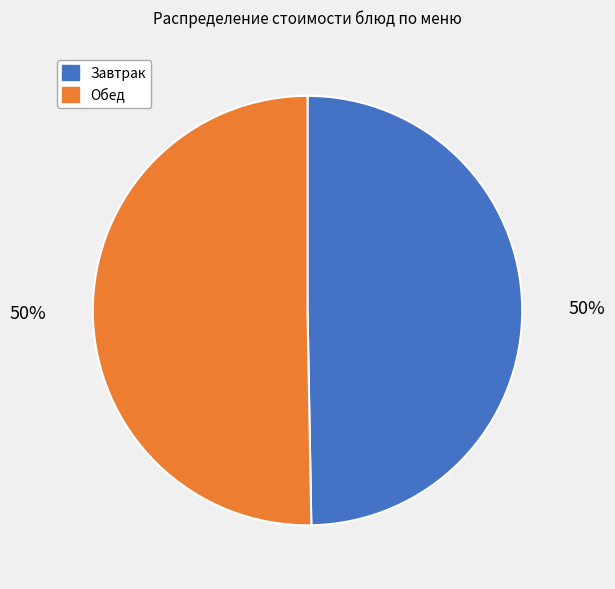

What percentage is the Завтрак slice, to the nearest percent?

50%